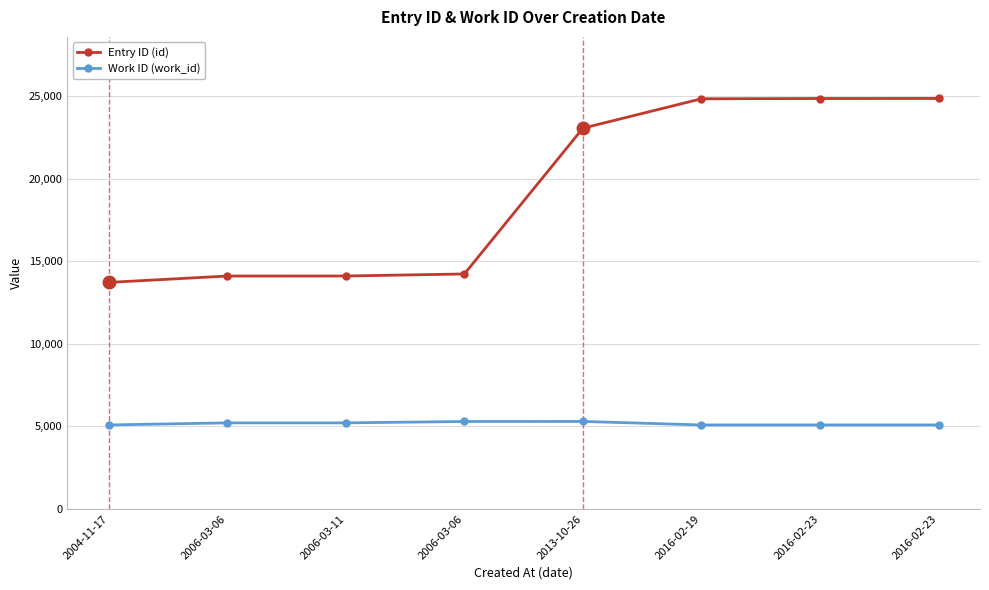

True or false: Work ID (work_id) and Entry ID (id) cross at least once.

False